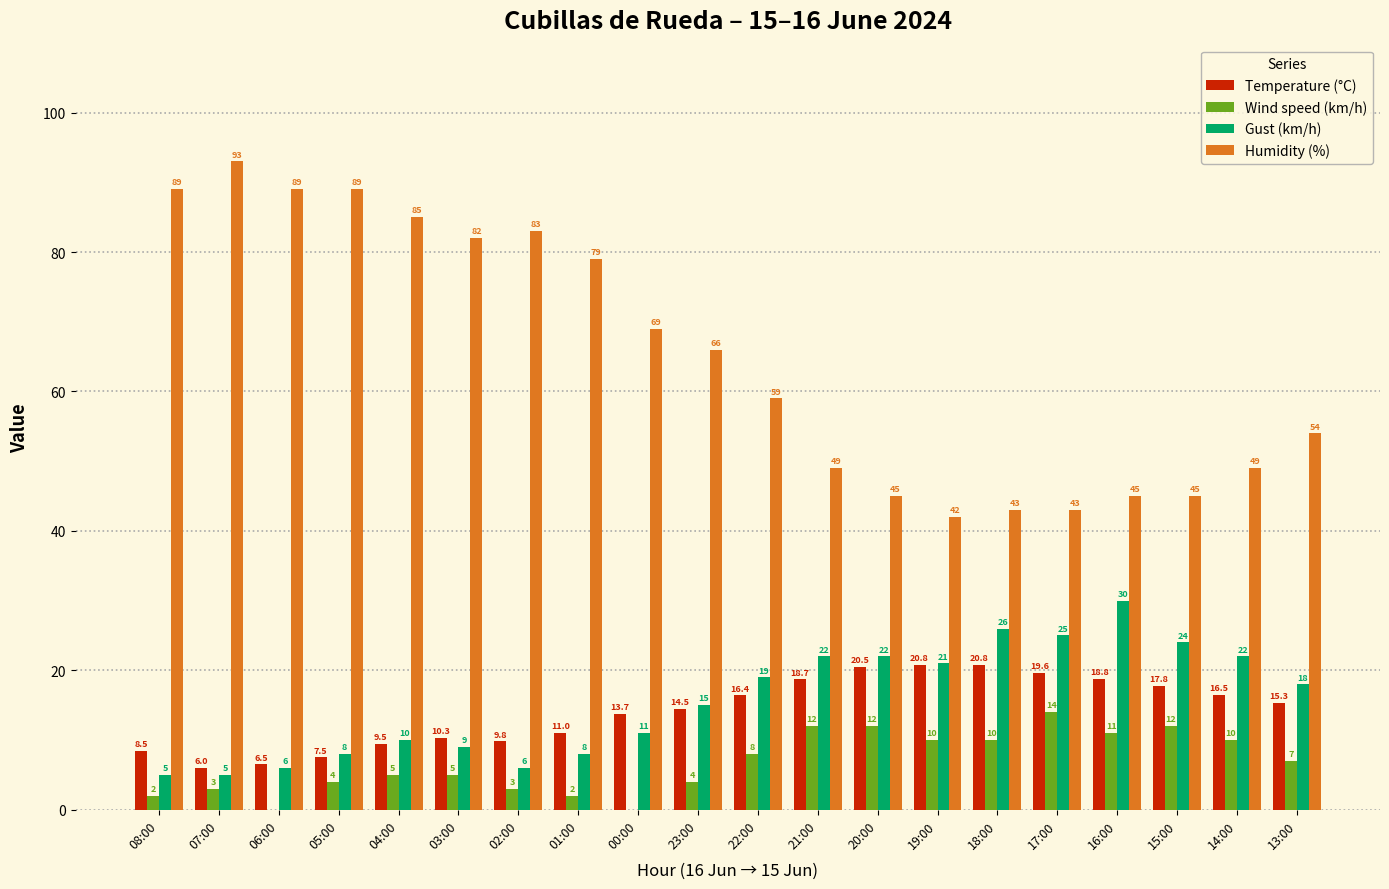

What is the sum of all Humidity (%) values?

1298.0